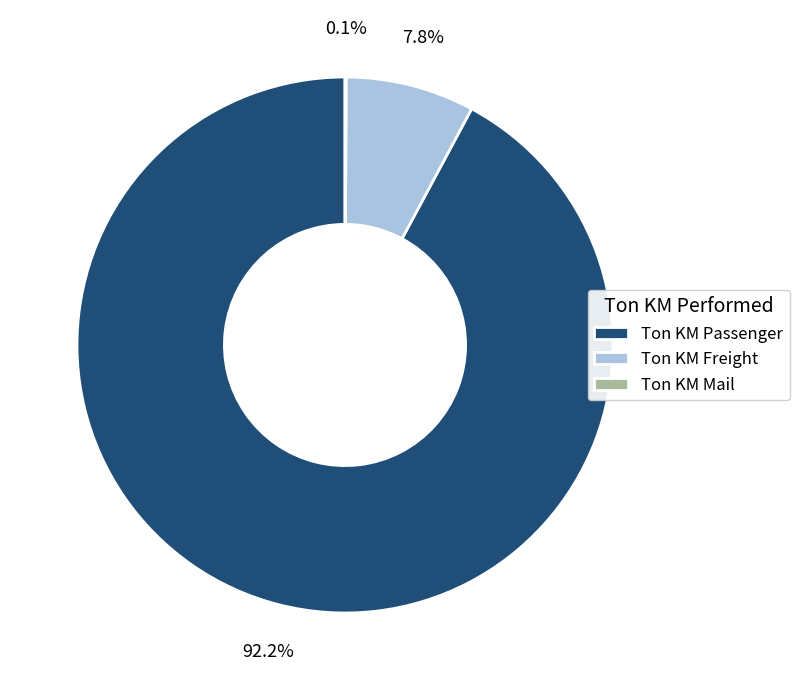

Which has a higher value, Ton KM Freight or Ton KM Passenger?

Ton KM Passenger